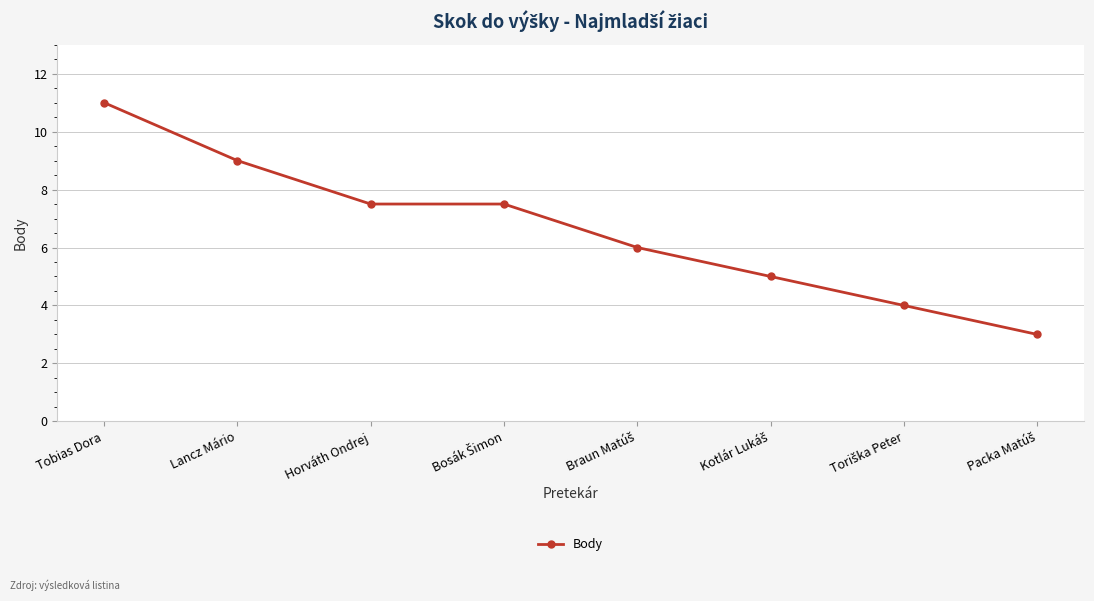

Where does the data first go above 7?

Tobias Dora